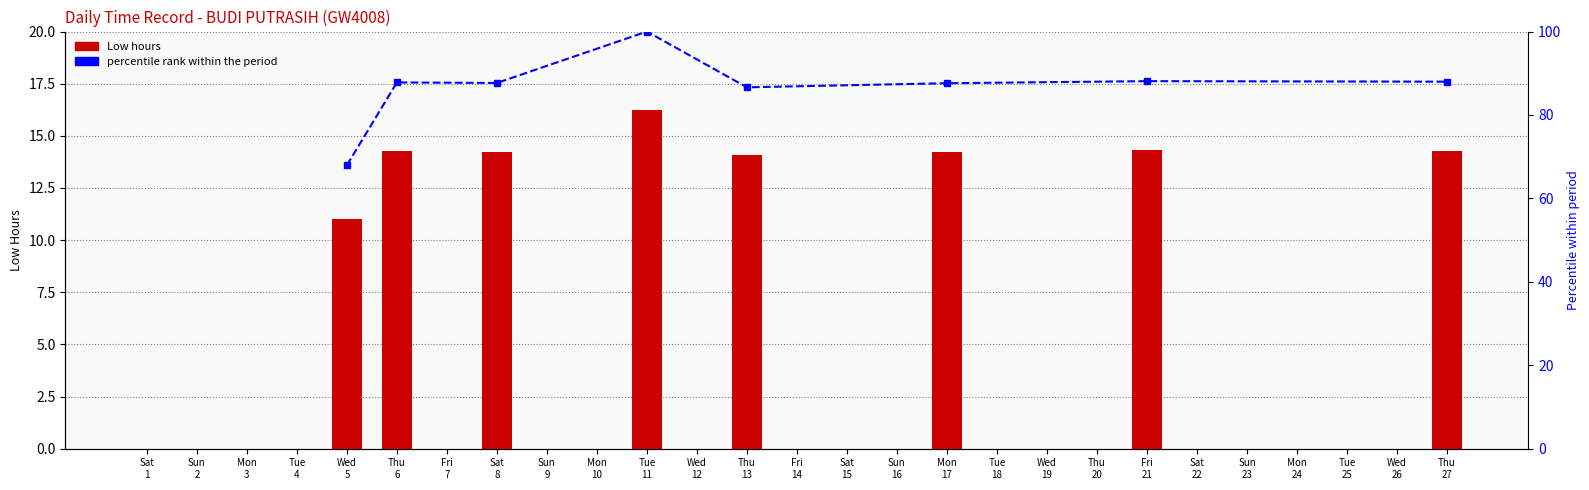

Rank the categories by value from highest to lowest.

Tue 11, Fri 21, Thu 27, Thu 6, Sat 8, Mon 17, Thu 13, Wed 5, Sat 1, Sun 2, Mon 3, Tue 4, Fri 7, Sun 9, Mon 10, Wed 12, Fri 14, Sat 15, Sun 16, Tue 18, Wed 19, Thu 20, Sat 22, Sun 23, Mon 24, Tue 25, Wed 26